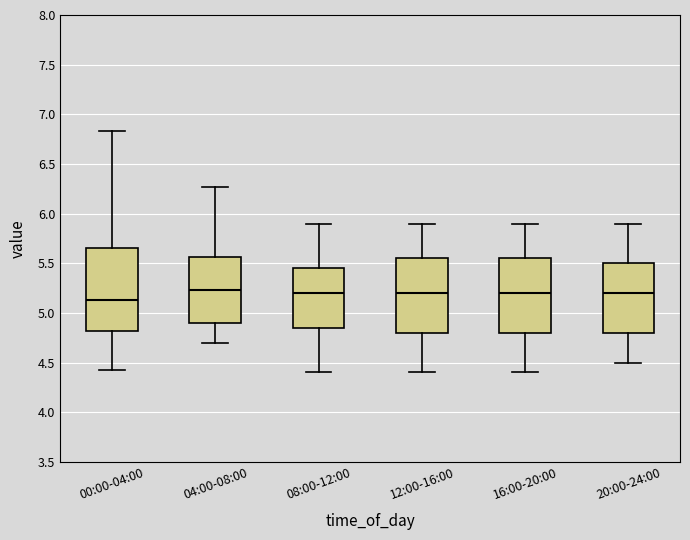

Which box is the tallest, from its lower edge to its upper edge?

00:00-04:00